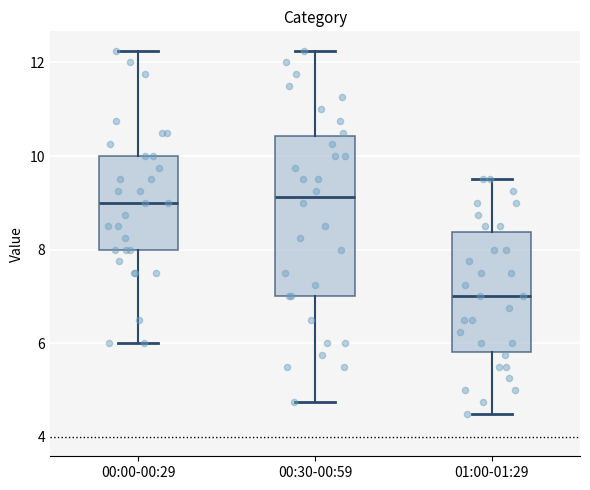

Reading left to right, read every box against the y-axis: the position of its median line, the range the box covers, and the ends of its whiskers. The values are not printed on the chart, so give them approximately, as read against the axis.

00:00-00:29: median 9.0, box 8.0 to 10.0, whiskers 6.0 to 12.2
00:30-00:59: median 9.2, box 7.0 to 10.4, whiskers 4.8 to 12.2
01:00-01:29: median 7.0, box 5.8 to 8.4, whiskers 4.6 to 9.6